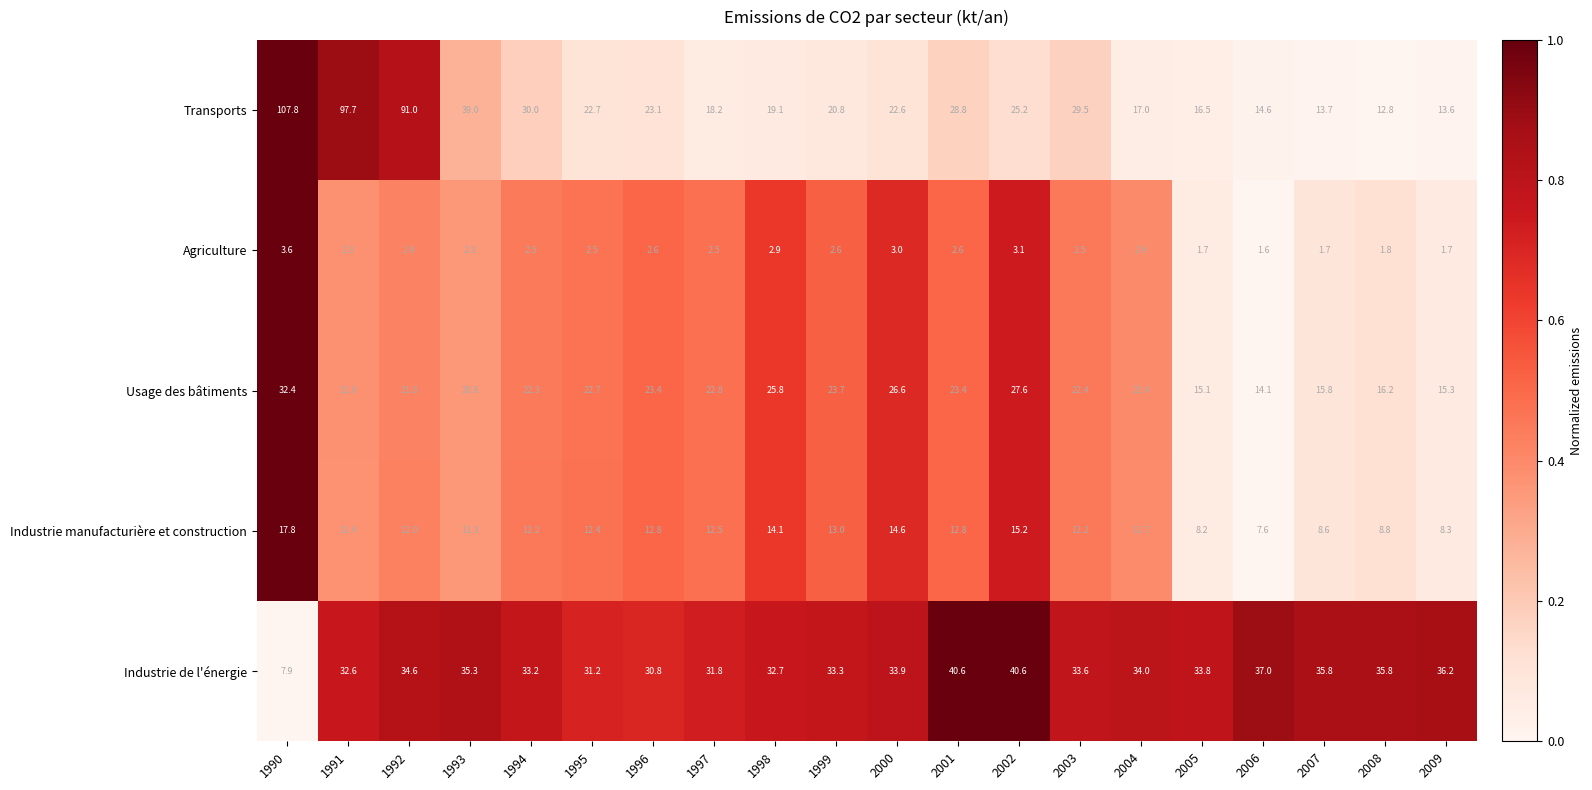

Between 1990 and 1996, which series saw the biggest shift?

Transports